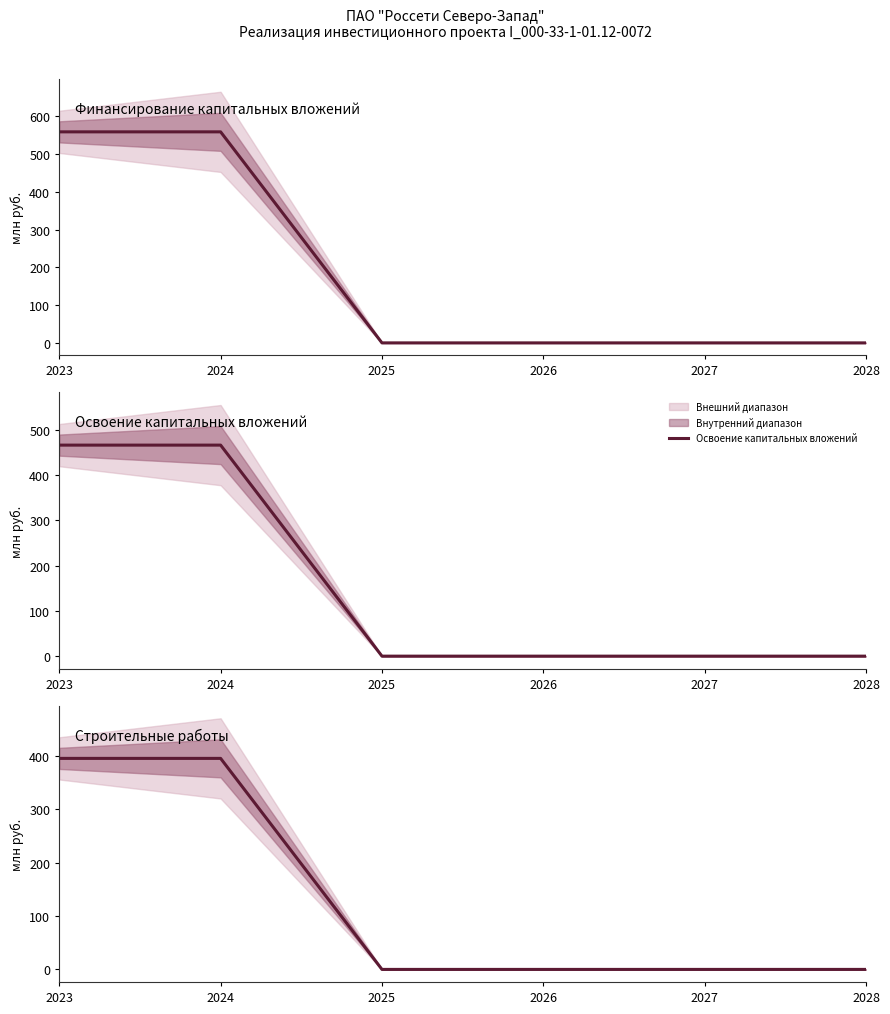

How many values in the Освоение капитальных вложений series exceed 0?

2